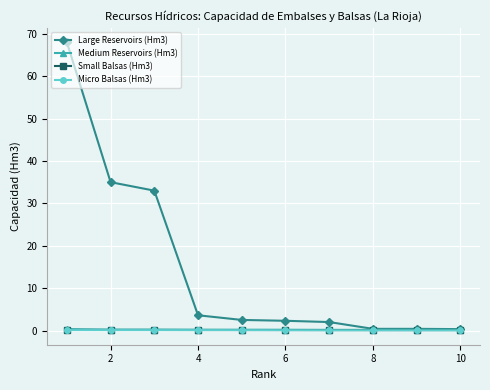

What is the maximum value shown in the chart?

68.0